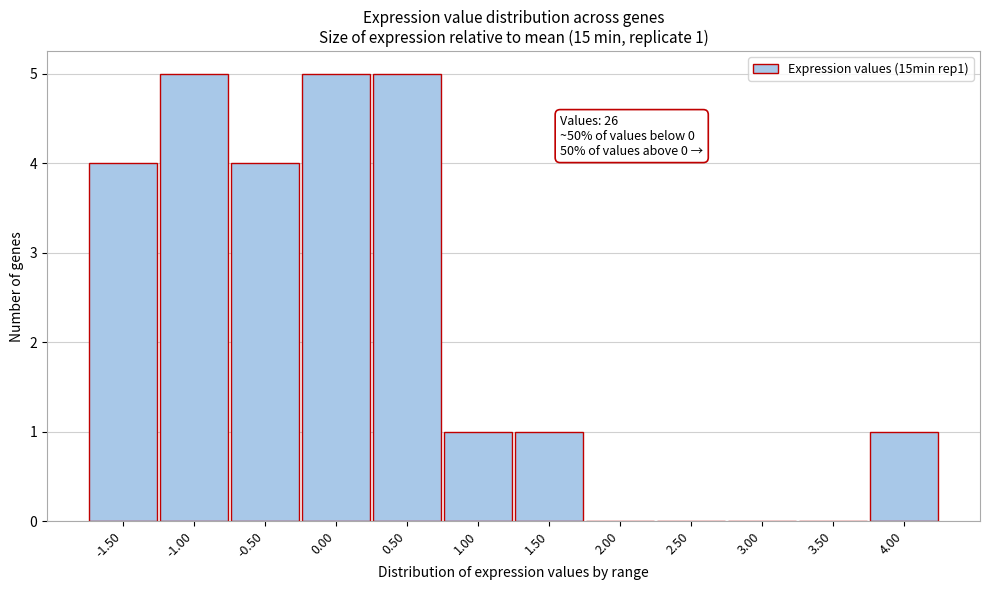

Reading left to right, extract all data points from this chart.

-1.50=4	-1.00=5	-0.50=4	0.00=5	0.50=5	1.00=1	1.50=1	2.00=0	2.50=0	3.00=0	3.50=0	4.00=1